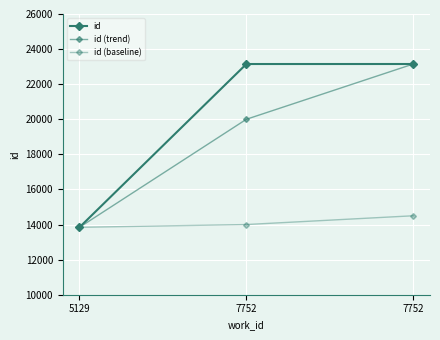

What is the sum of all id (baseline) values?

42342